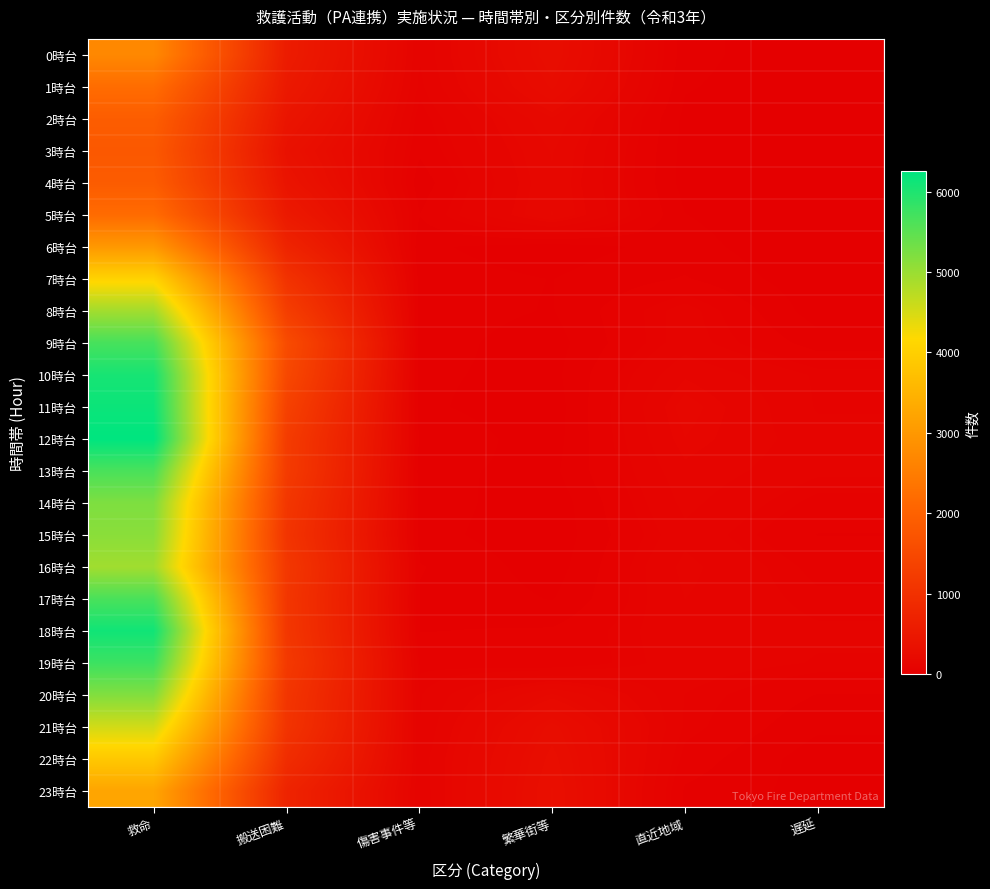

Which has a higher value, 繁華街等 or 直近地域?

繁華街等